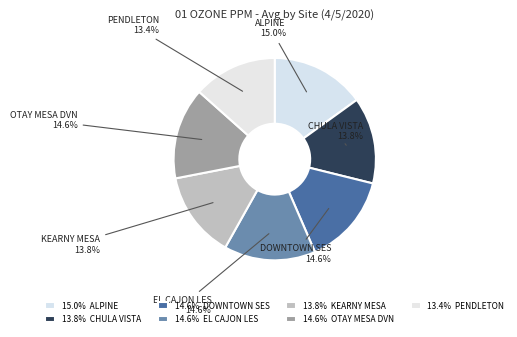

How many slices are in this pie chart?

7